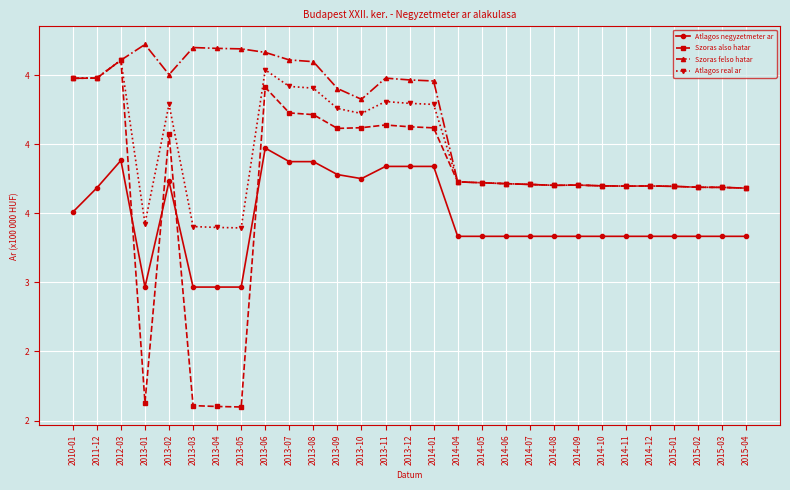

What are all the series names shown in the legend?

Atlagos negyzetmeter ar, Szoras also hatar, Szoras felso hatar, Atlagos real ar